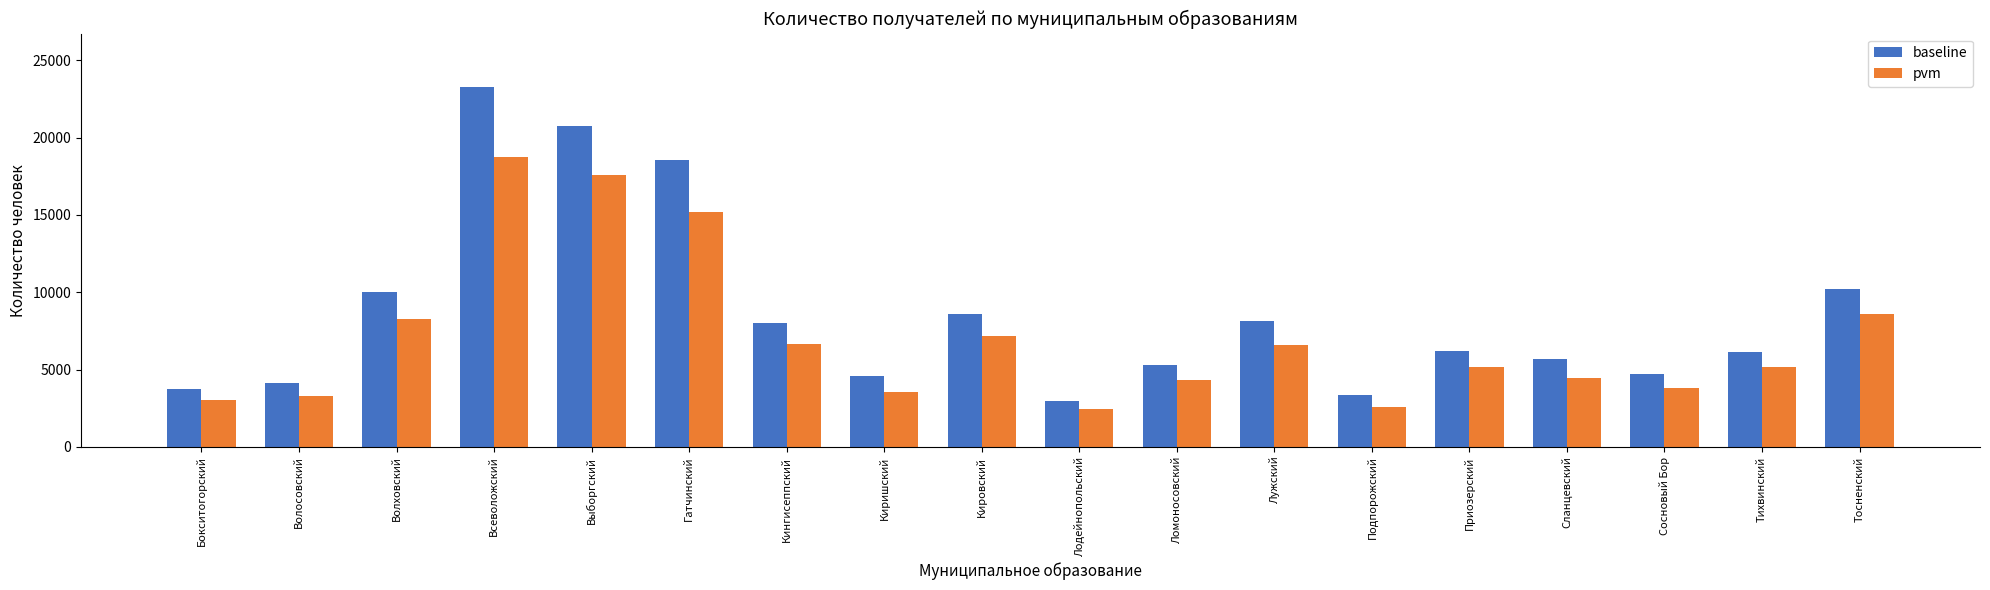

Which category has the lowest value in the baseline series?

Лодейнопольский